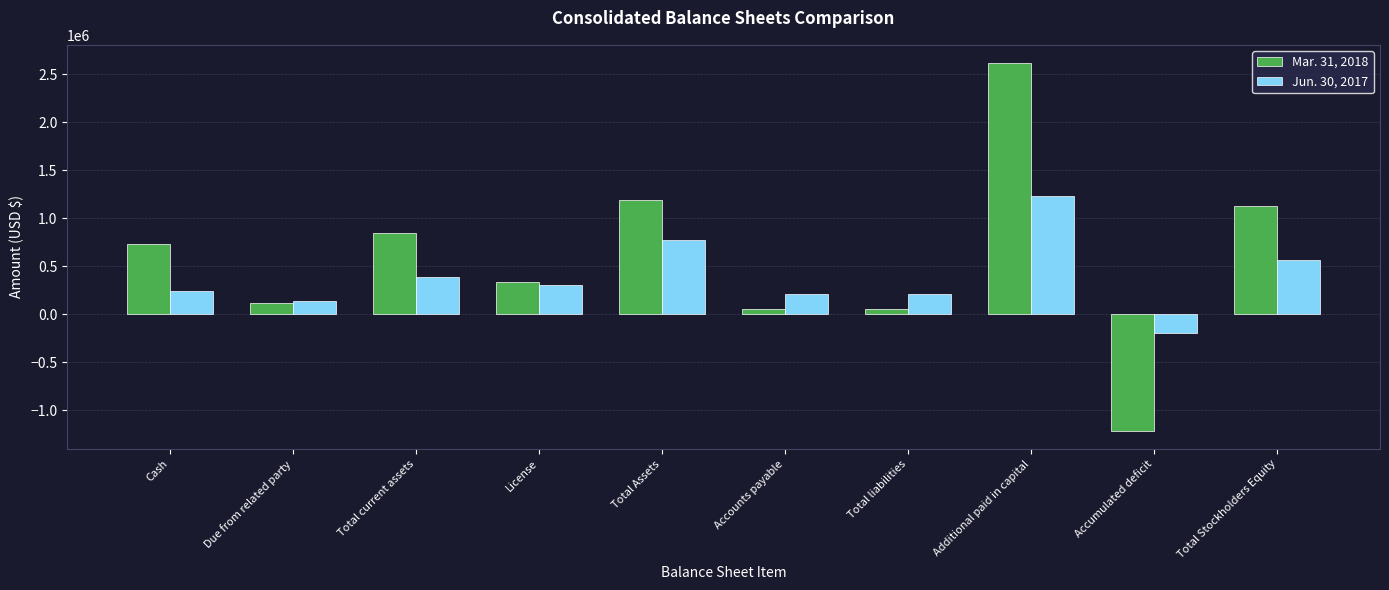

Which series has the largest total across all categories?

Mar. 31, 2018